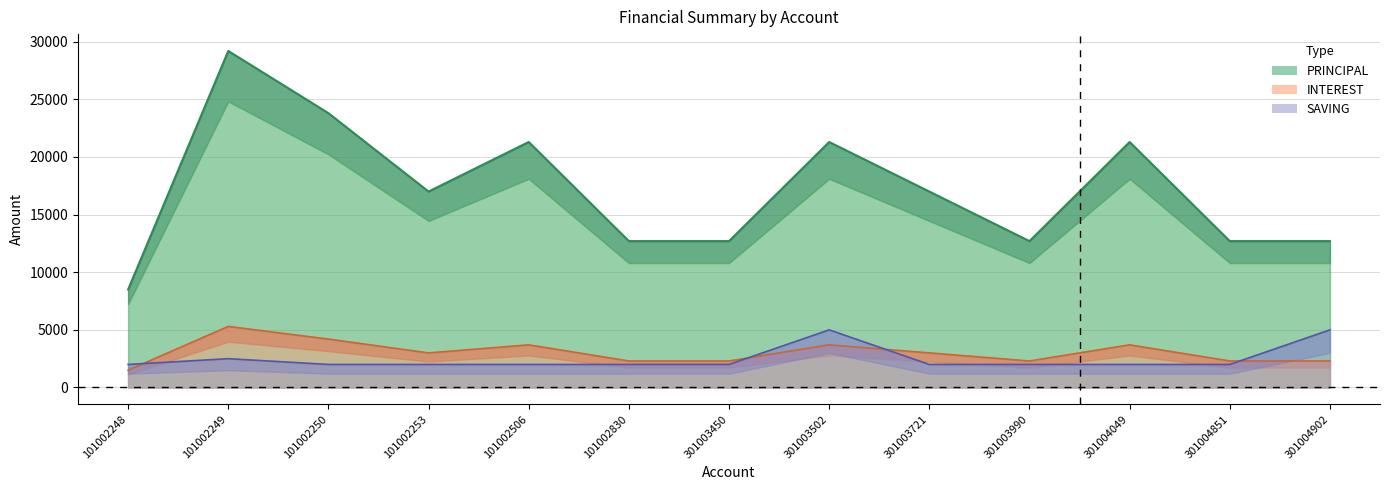

How many INTEREST values are between 2300 and 3700?

10